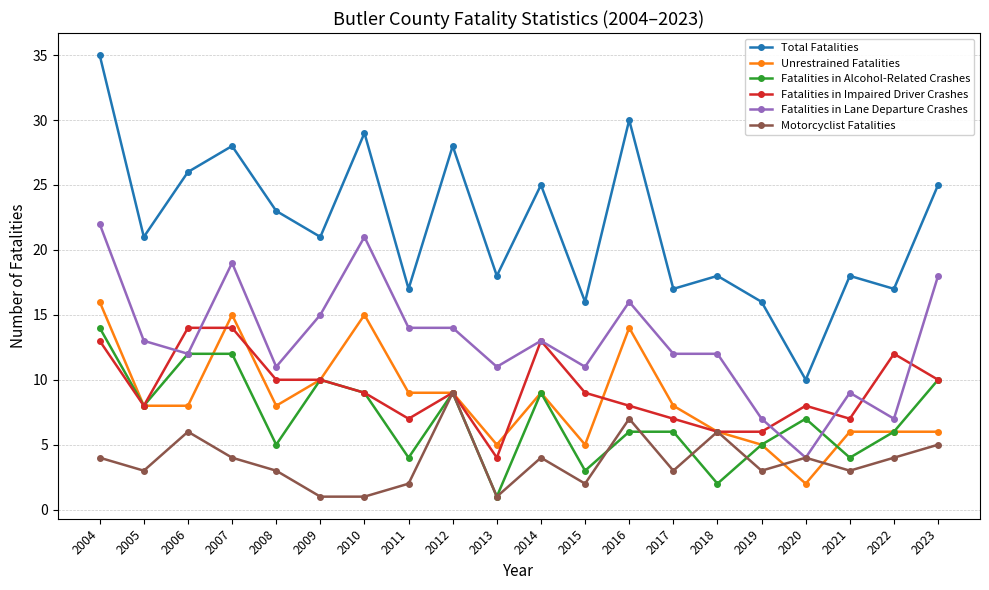

How many lines are shown in the chart?

6